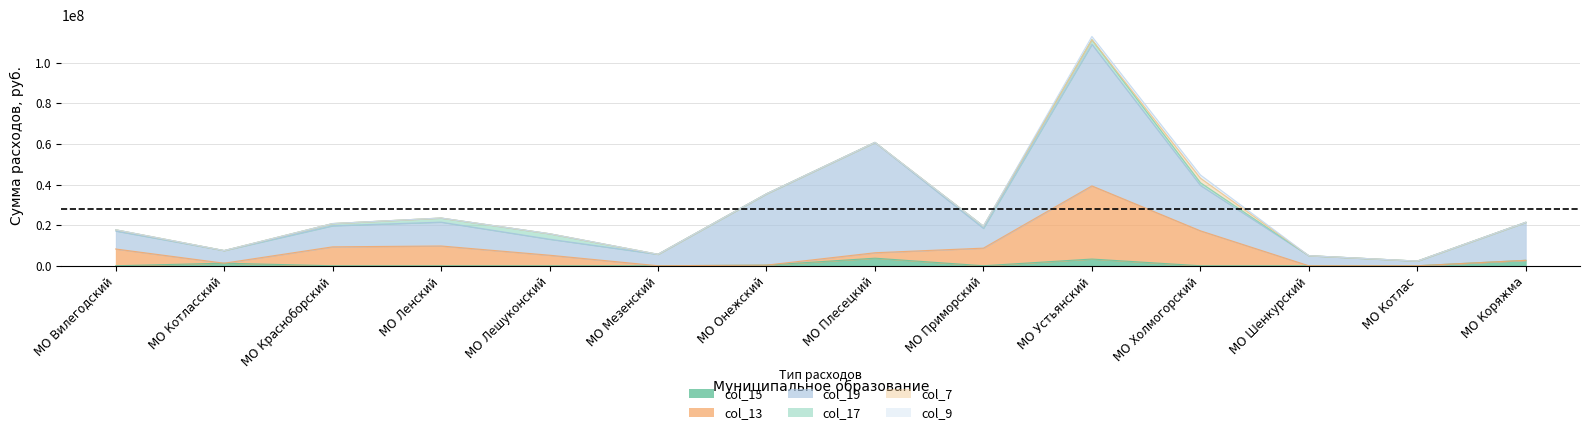

How many values in col_17 (наука село сумма) are above zero?

7